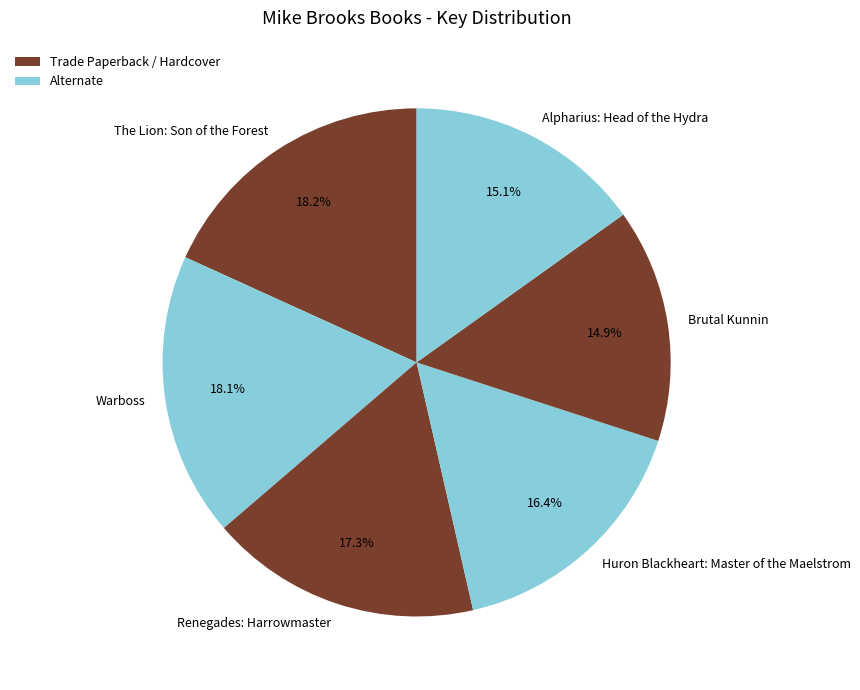

How many segments does this pie chart have?

6